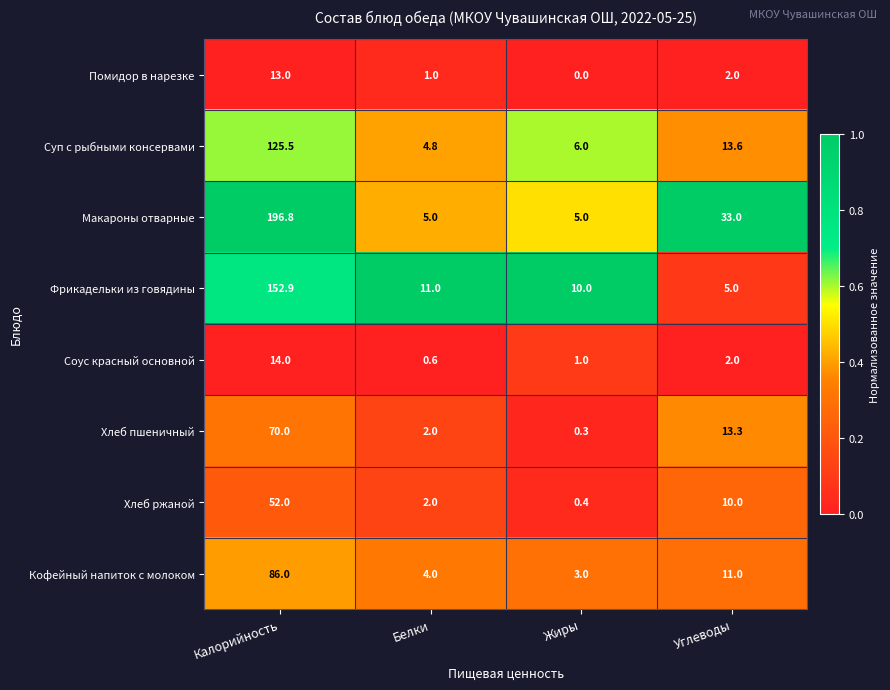

At Жиры, list the series in order from largest to smallest.

Фрикадельки из говядины, Суп с рыбными консервами, Макароны отварные, Кофейный напиток с молоком, Соус красный основной, Хлеб ржаной, Хлеб пшеничный, Помидор в нарезке